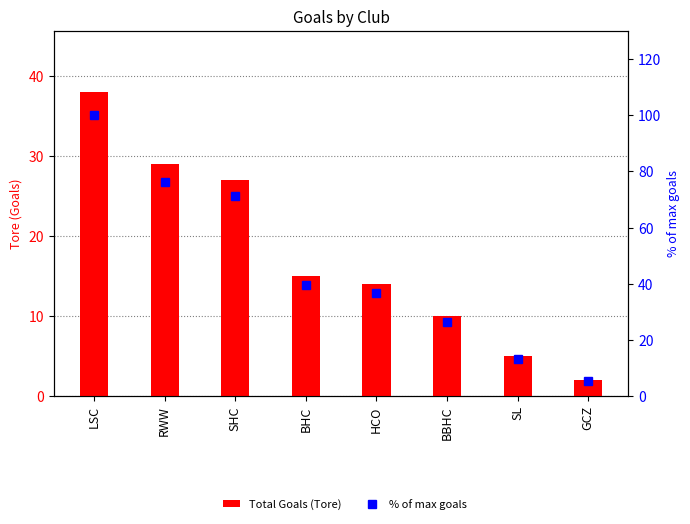

List the labels in order of Total Goals (Tore) value, smallest first.

GCZ, SL, BBHC, HCO, BHC, SHC, RWW, LSC